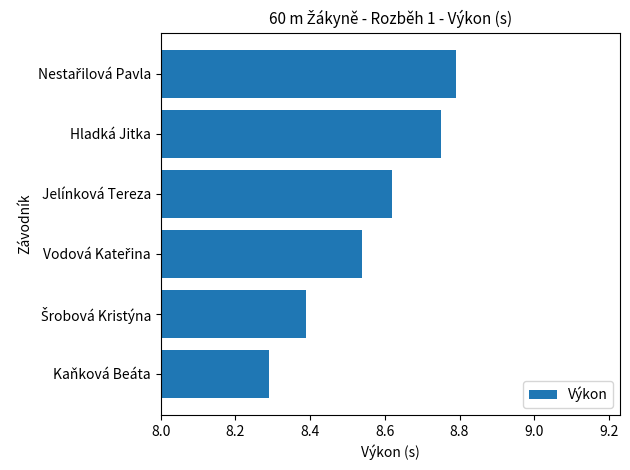

The chart shows a value of 3.6 at Jelínková Tereza. True or false?

False